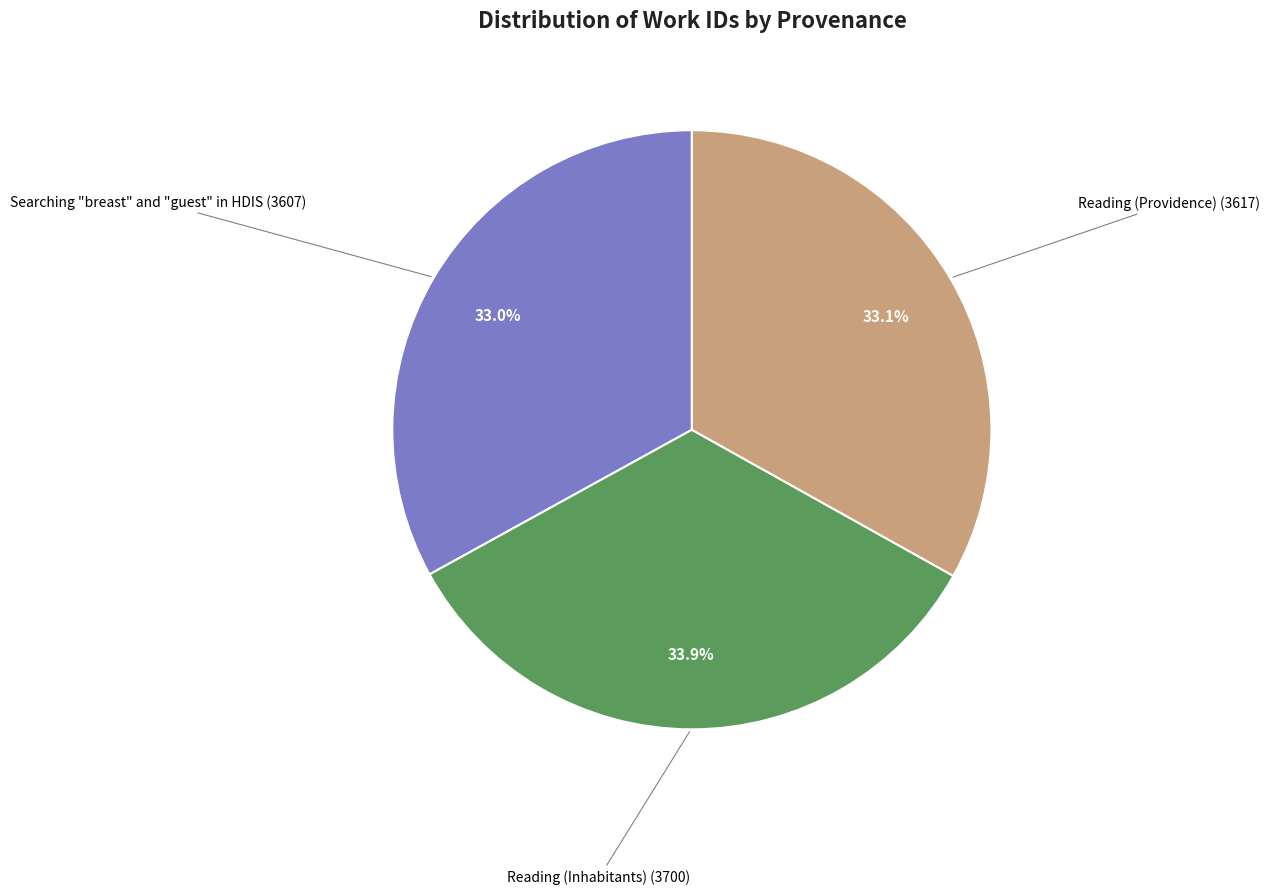

Is there any slice that represents more than half of the pie?

No